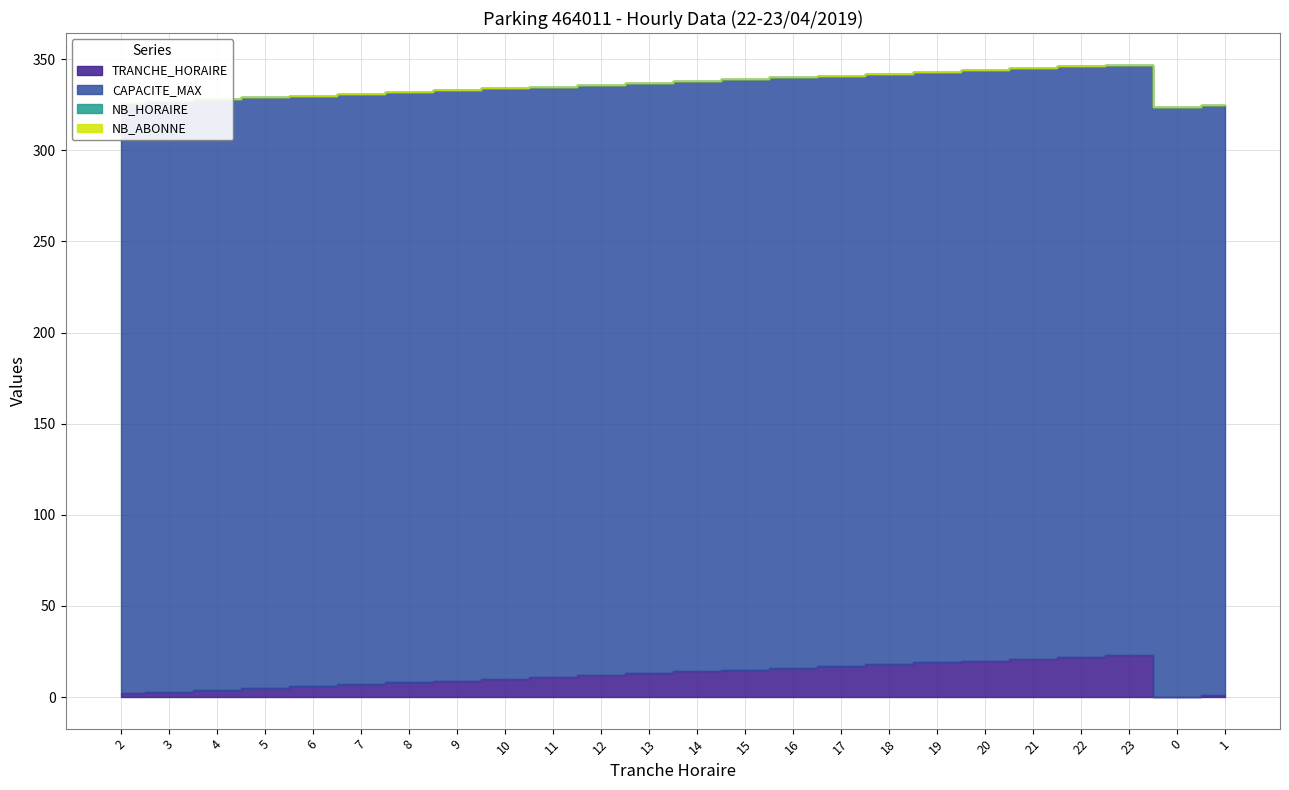

Which category has the highest value in the NB_HORAIRE series?

2